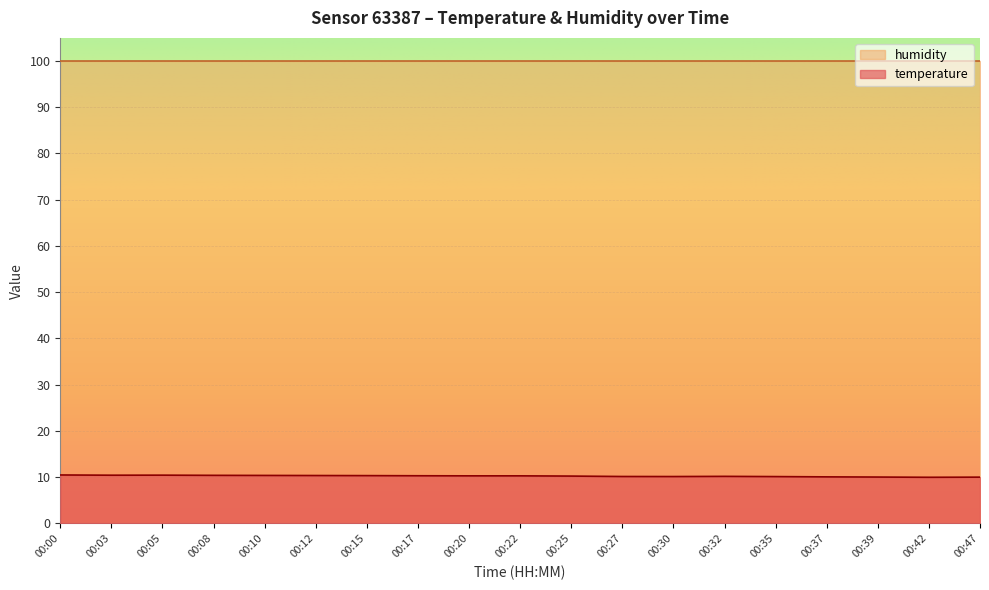

What is the value of the 11th point from the left?

10.2